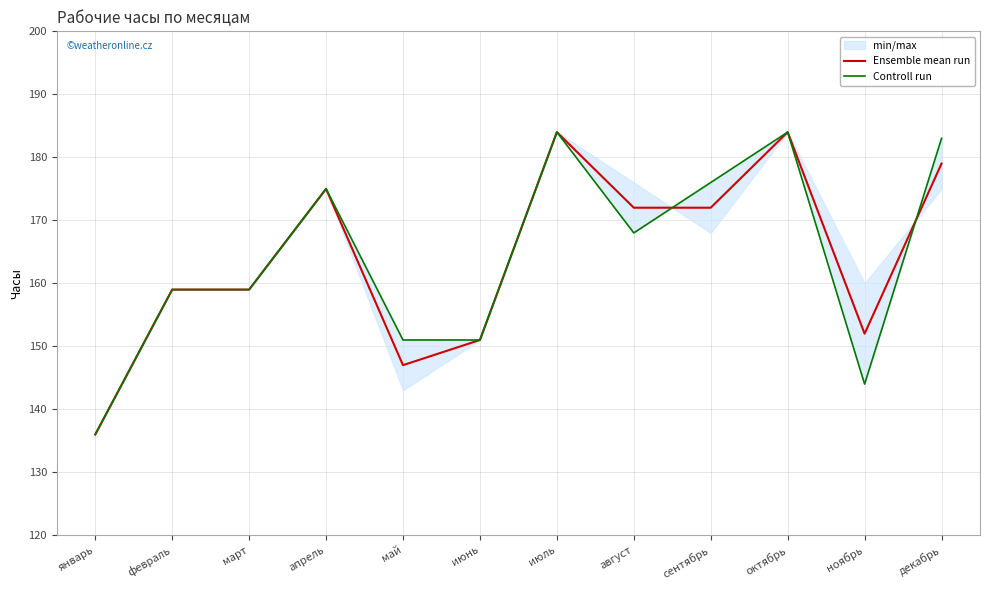

True or false: Ensemble mean run has a value of 94 at декабрь.

False